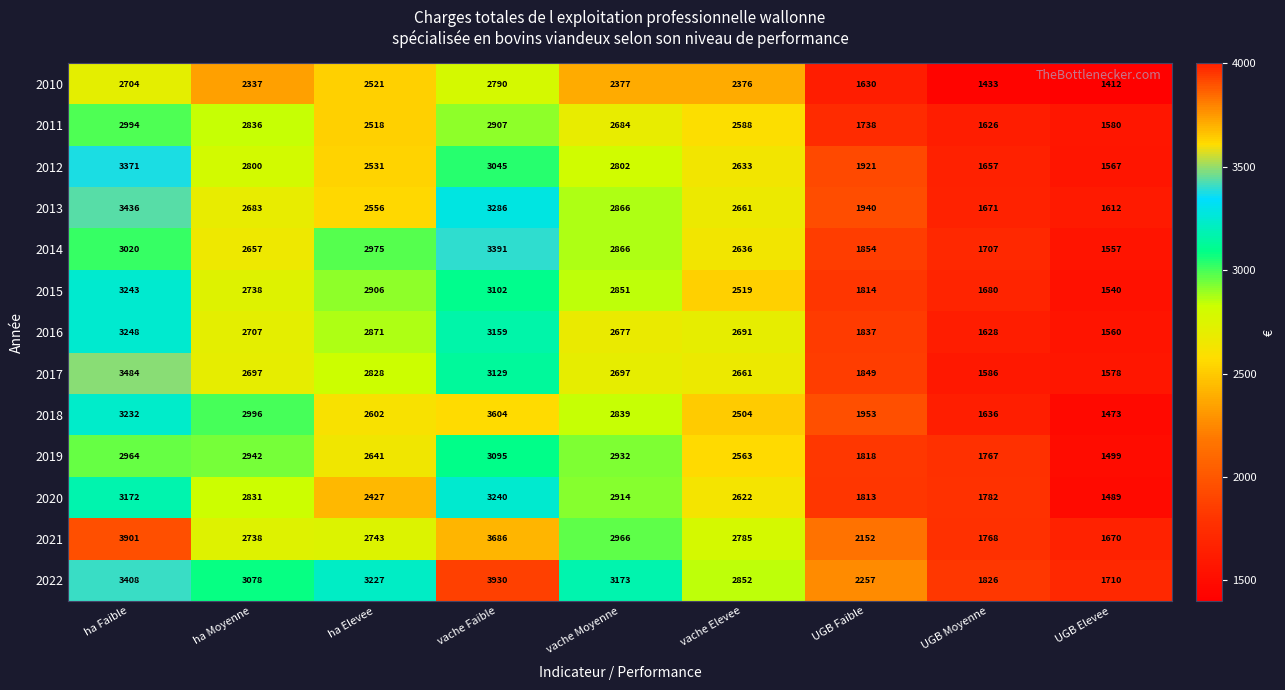

At ha Elevee, list the series in order from largest to smallest.

2022, 2014, 2015, 2016, 2017, 2021, 2019, 2018, 2013, 2012, 2010, 2011, 2020